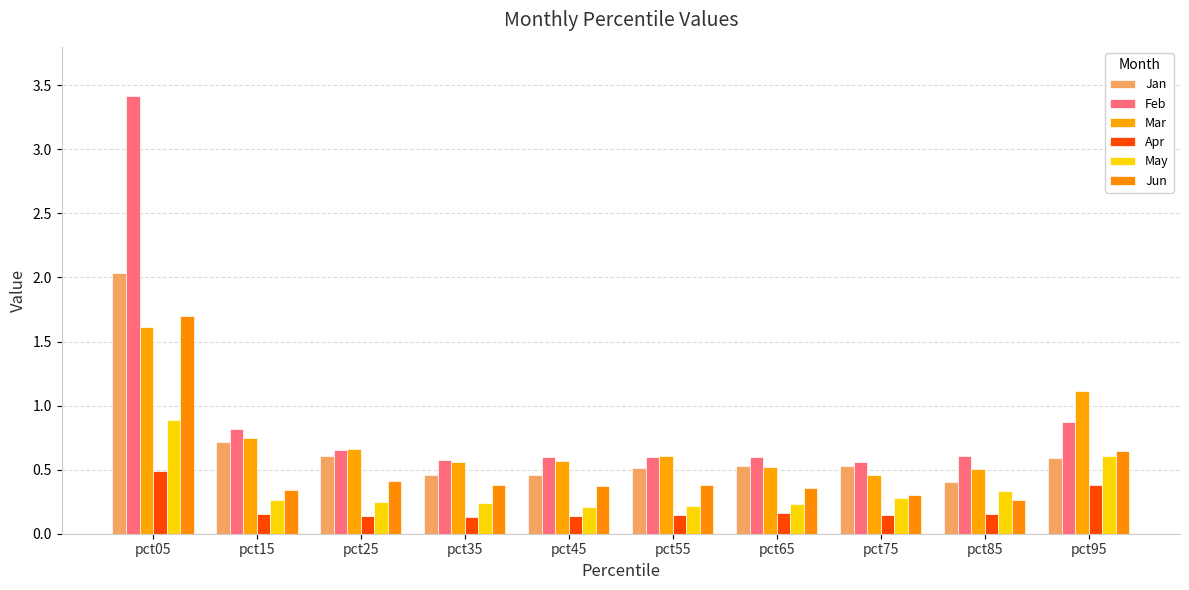

At which category is the sum across all series the highest?

pct05